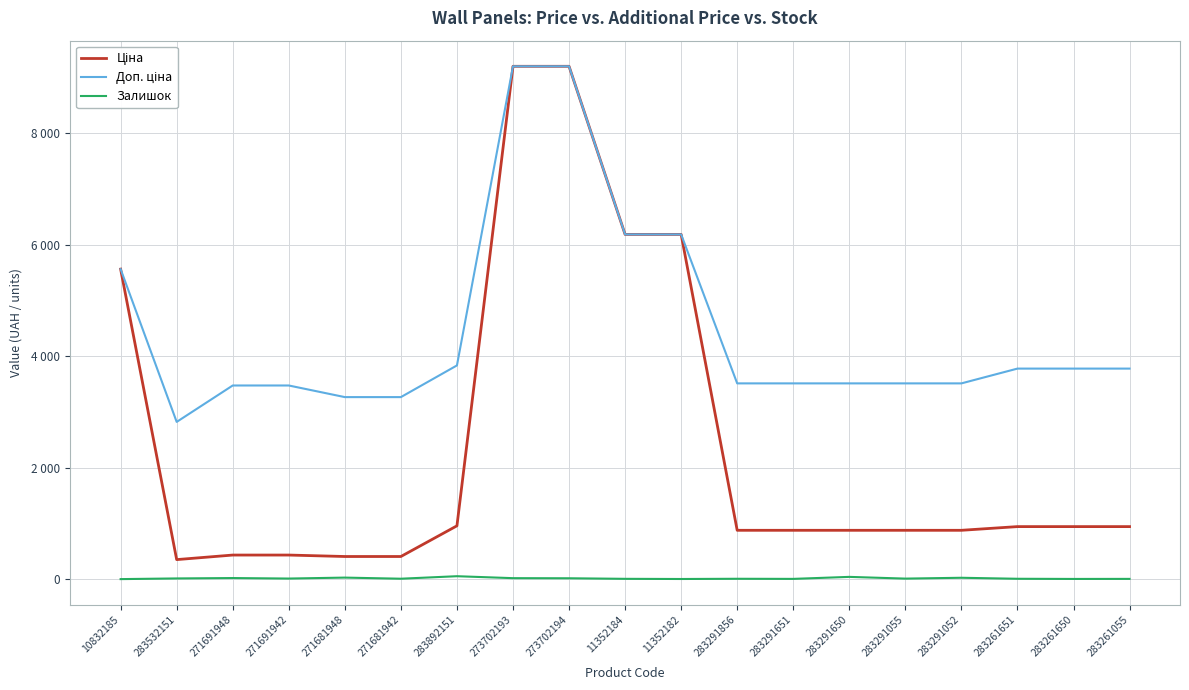

What is the minimum value for Ціна?

352.6